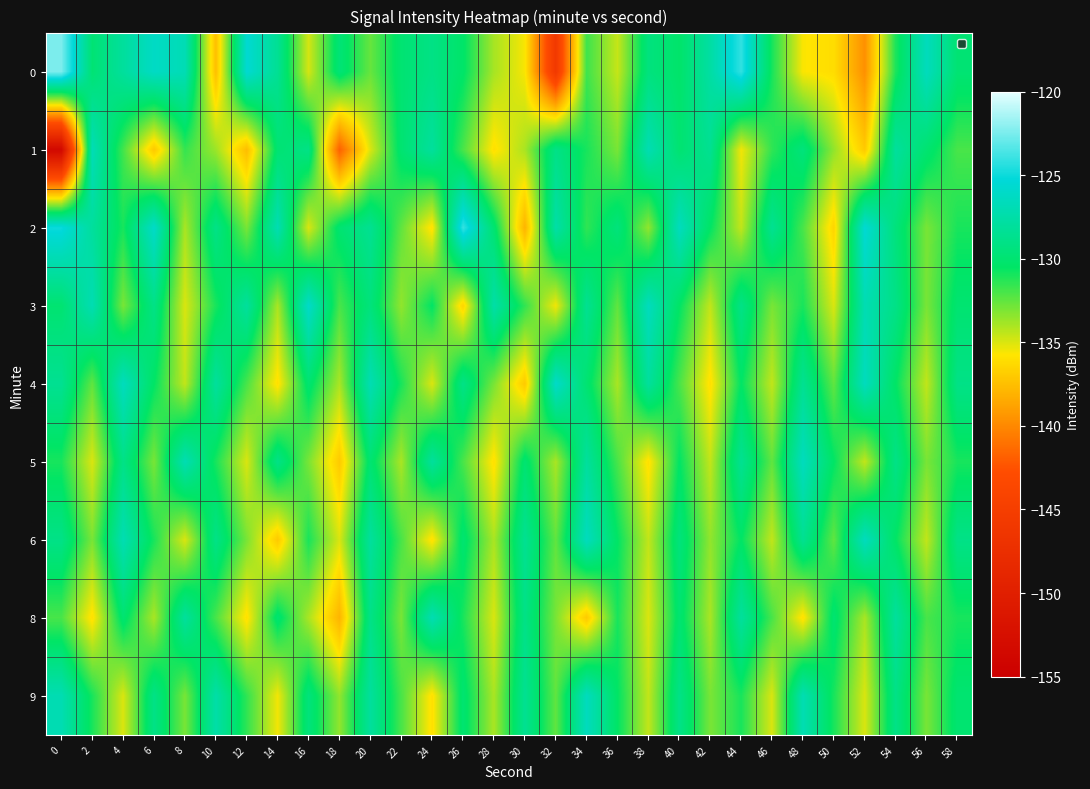

What is the total value across all series at 48?

-1174.7